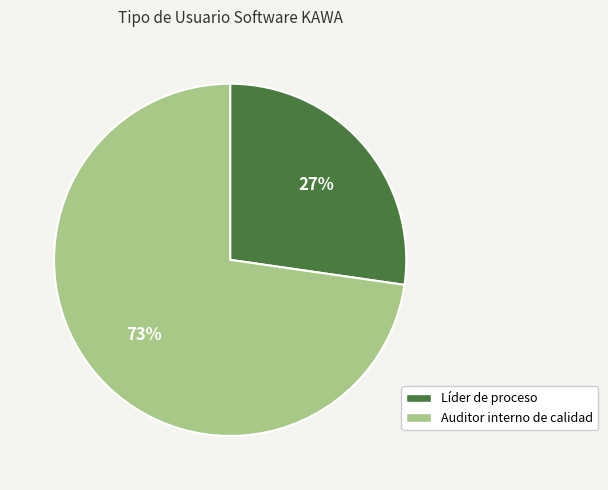

Which slice is the smallest?

Líder de proceso